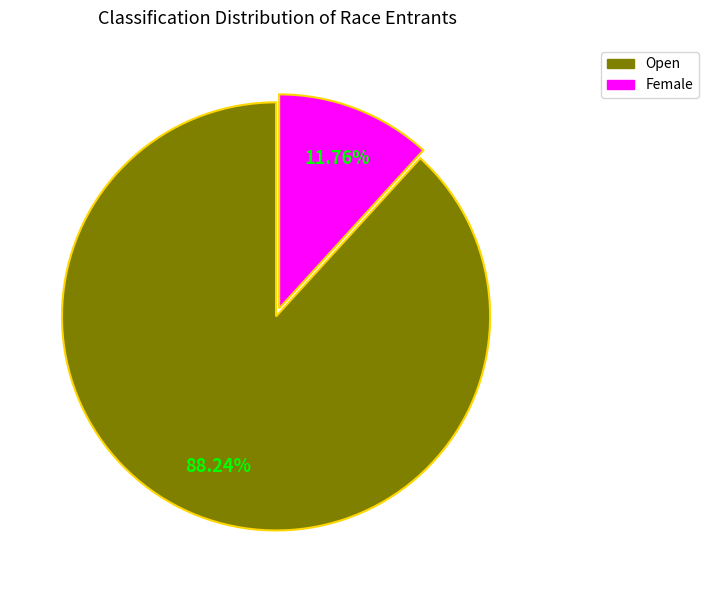

Which slice is the largest?

Open